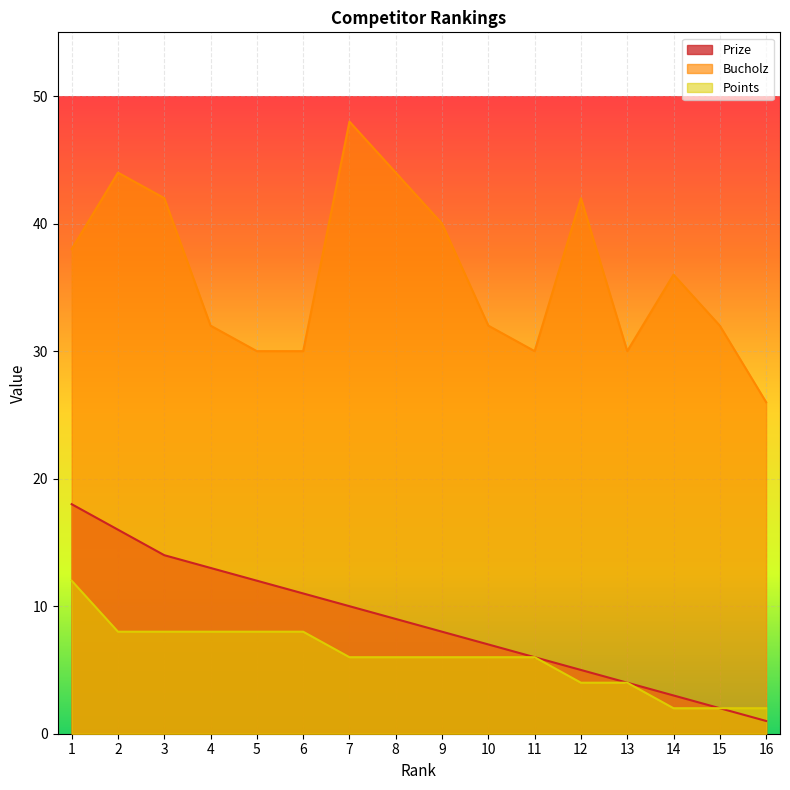

Rank the series at 3 from lowest to highest value.

Points, Prize, Bucholz